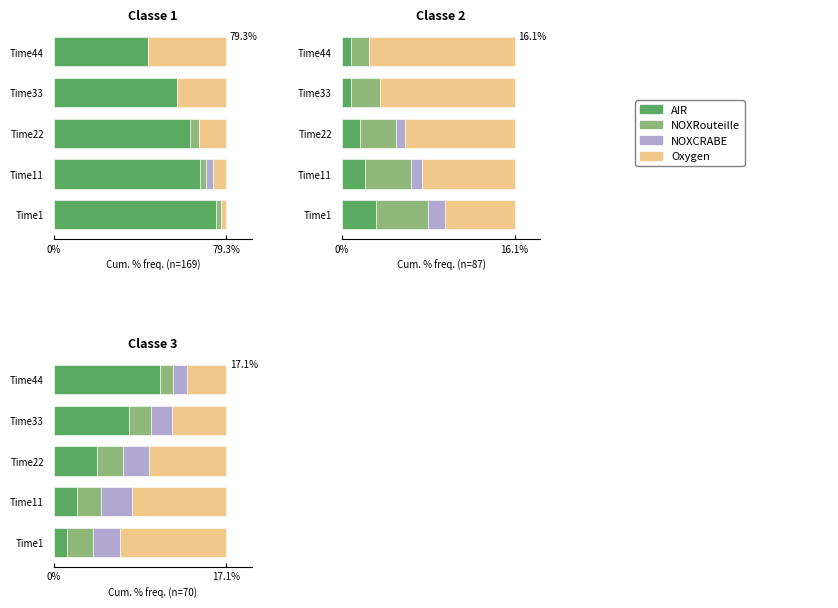

Which series changed the most between Time22 and Time33?

AIR